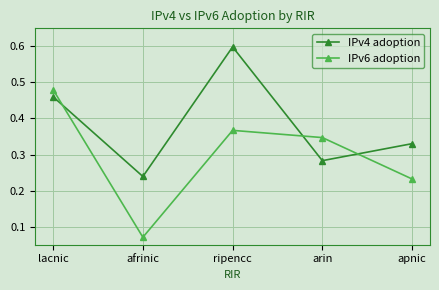

Count the IPv6 adoption values in the range 0 to 1.

5